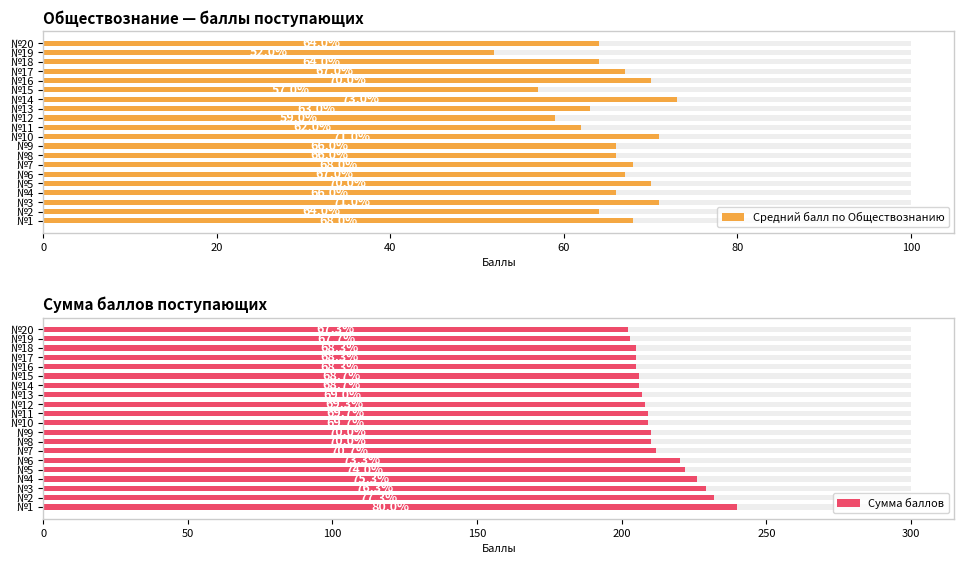

At how many categories does at least one series exceed 106?

20